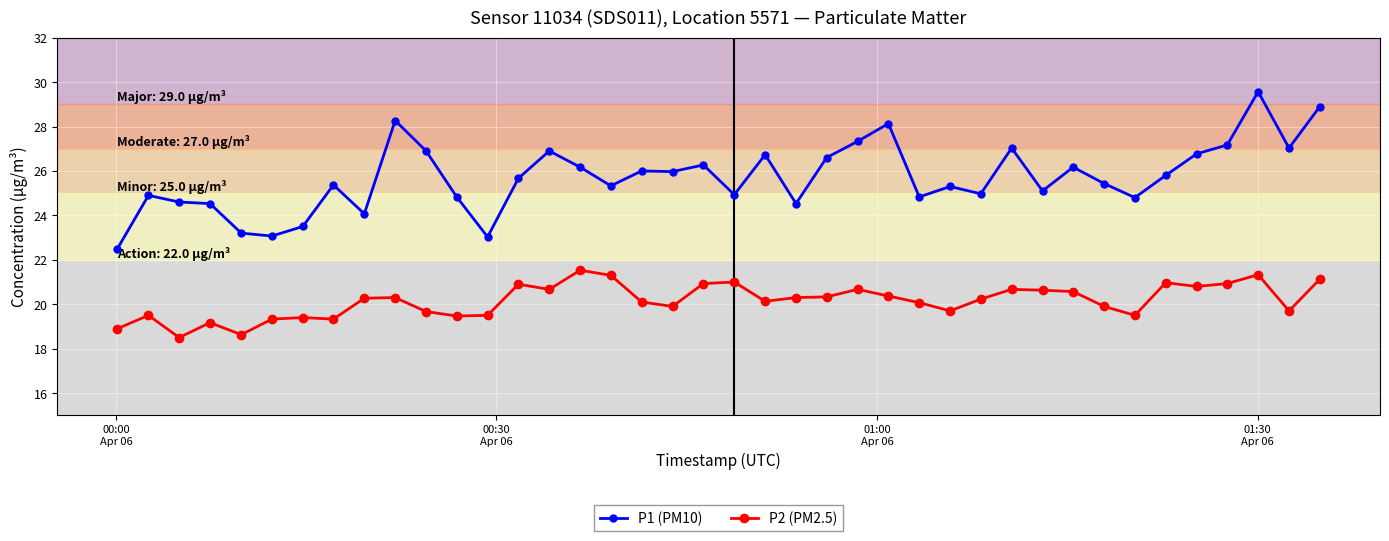

Which series has the largest range (max minus min)?

P1 (PM10)